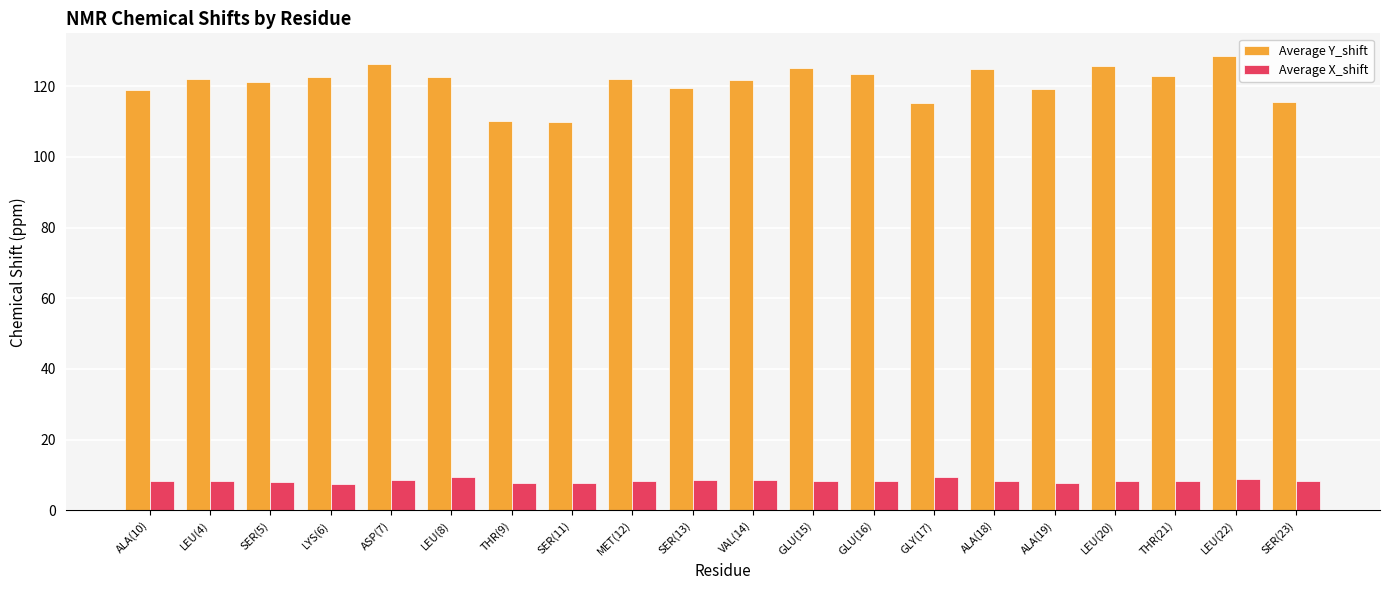

The value of Average Y_shift at VAL(14) is 41.9. True or false?

False